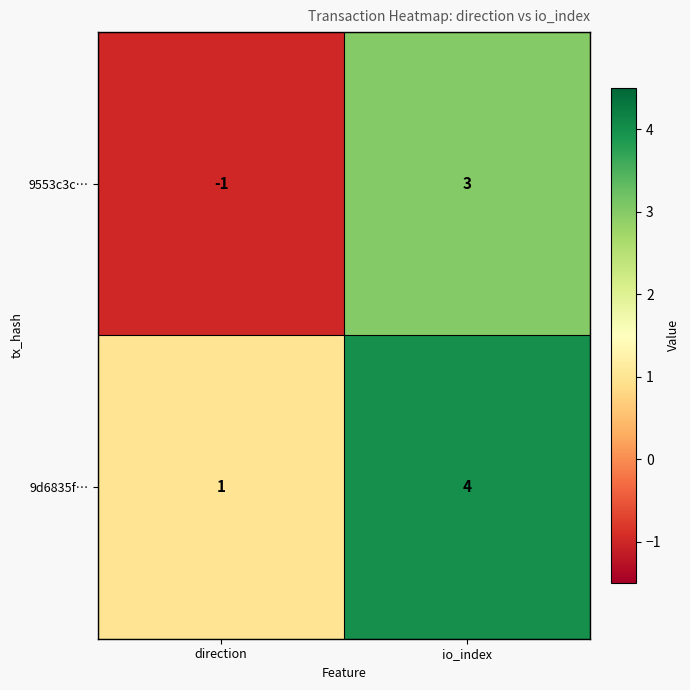

List the series in order of their peak value, highest first.

9d6835f…, 9553c3c…